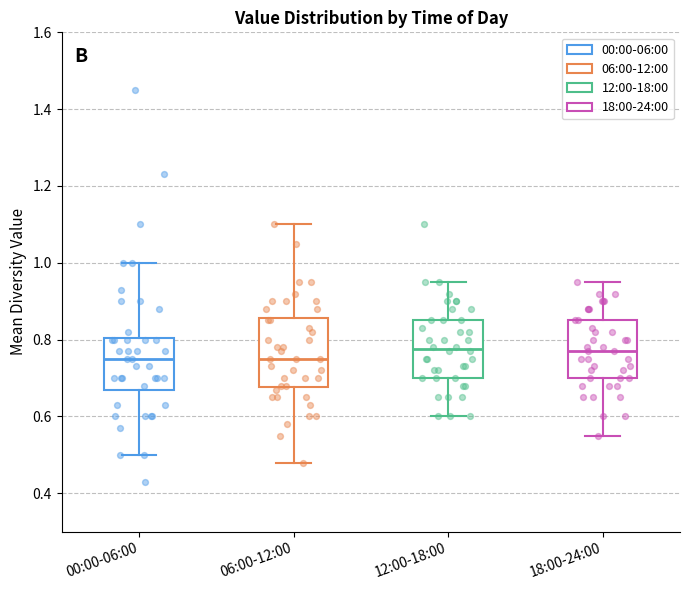

Where does the upper whisker of the box for 00:00-06:00 end on the y-axis? The values are not printed on the chart, so give them approximately, as read against the axis.

1.00